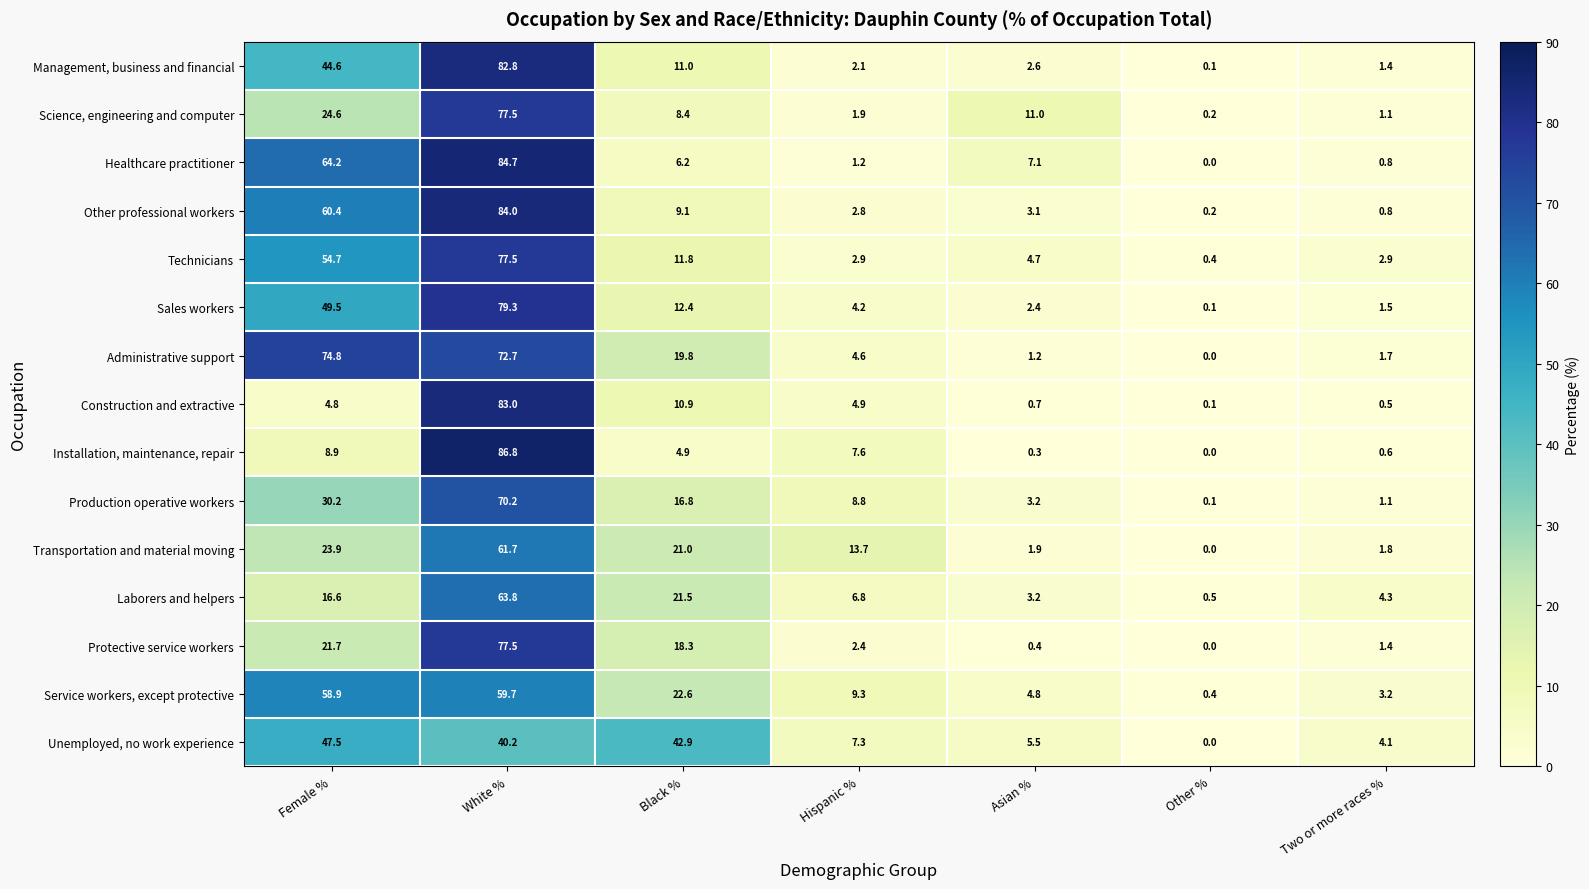

List the labels in order of Other professional workers value, largest first.

White %, Female %, Black %, Asian %, Hispanic %, Two or more races %, Other %